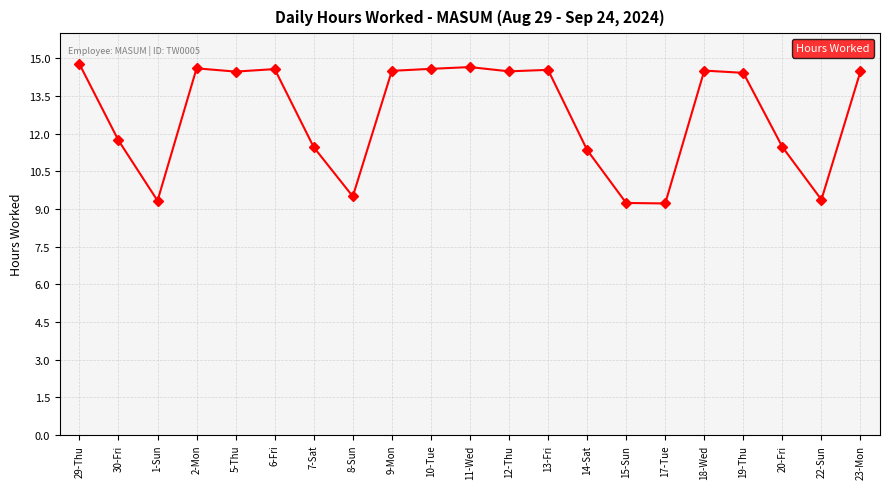

What is the change in value from 7-Sat to 22-Sun?

-2.1